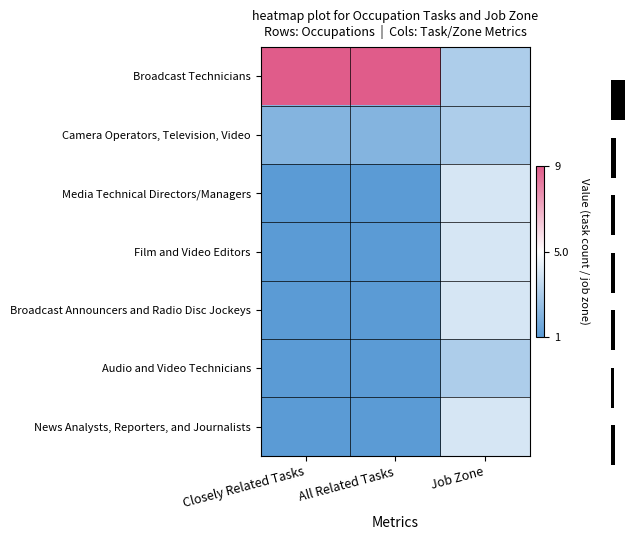

What is the spread (max minus min) of values at Closely Related Tasks?

8